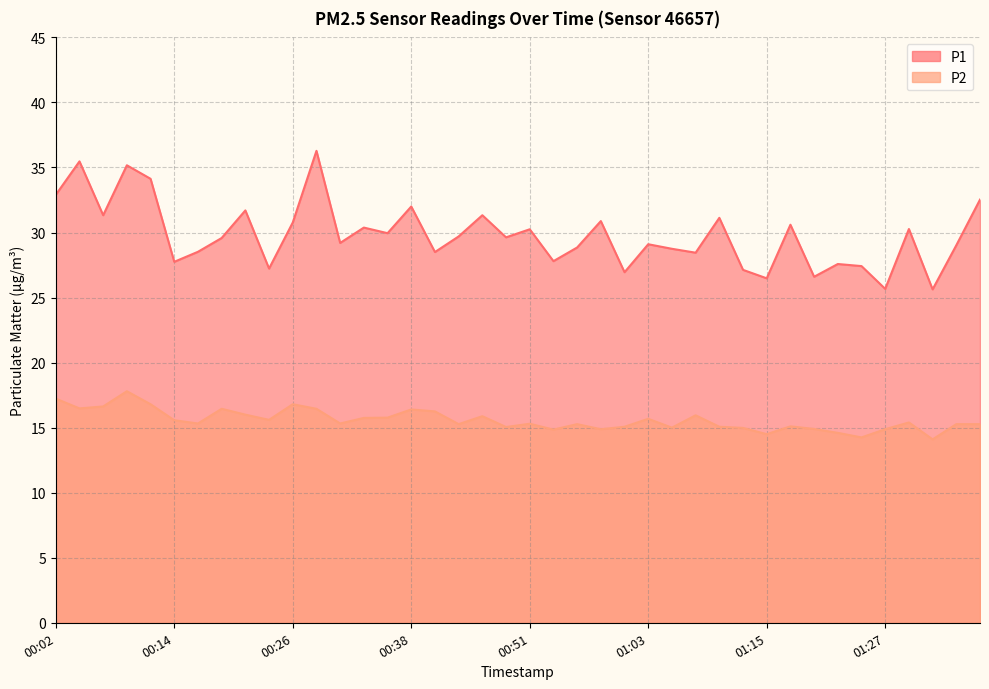

How many interior local peaks does the P1 series have?

14